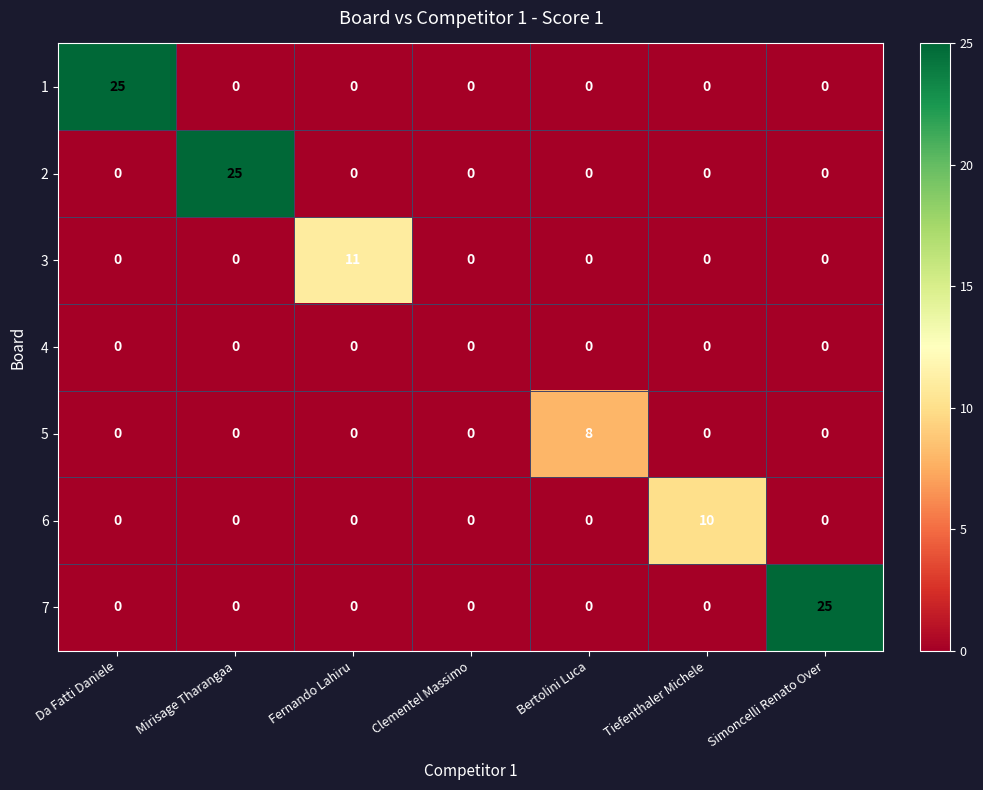

What is the sum of the 7 values at Fernando Lahiru and Simoncelli Renato Over?

25